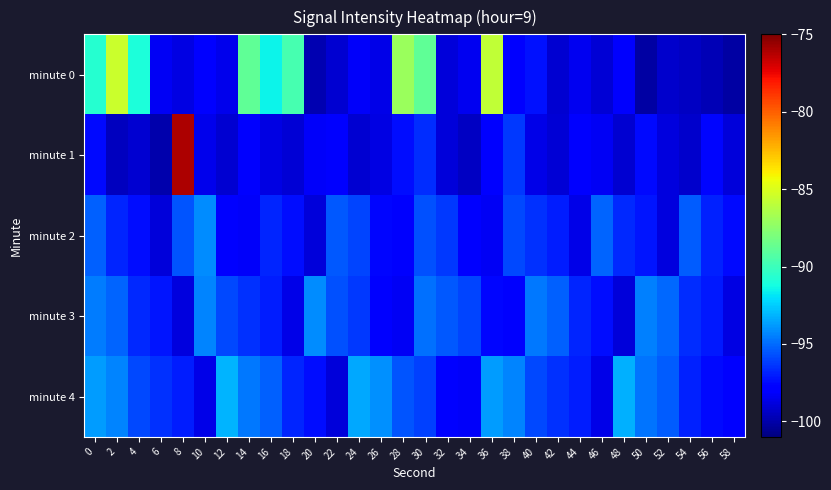

Which label corresponds to the largest value in the chart?

8